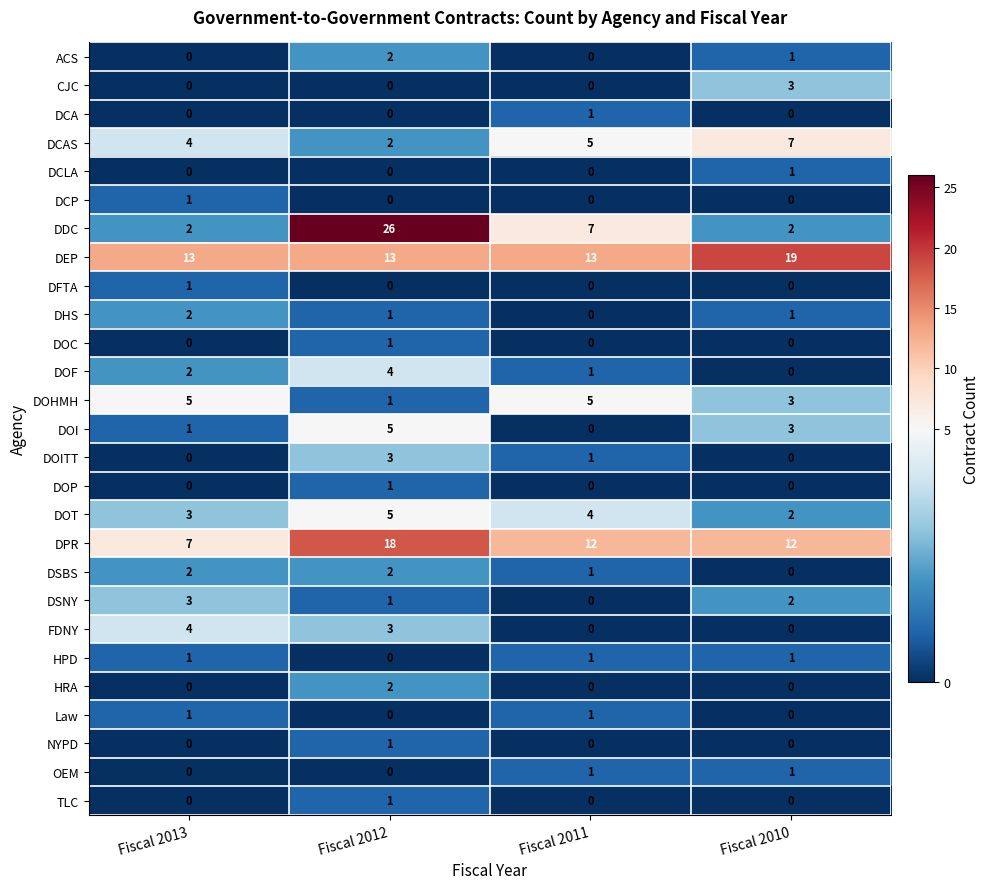

At which label does DSNY reach its peak?

Fiscal 2013